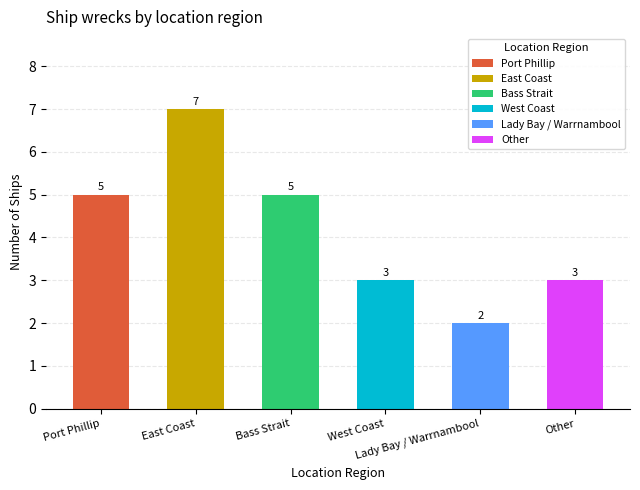

Between Port Phillip and Bass Strait, which is larger?

Port Phillip